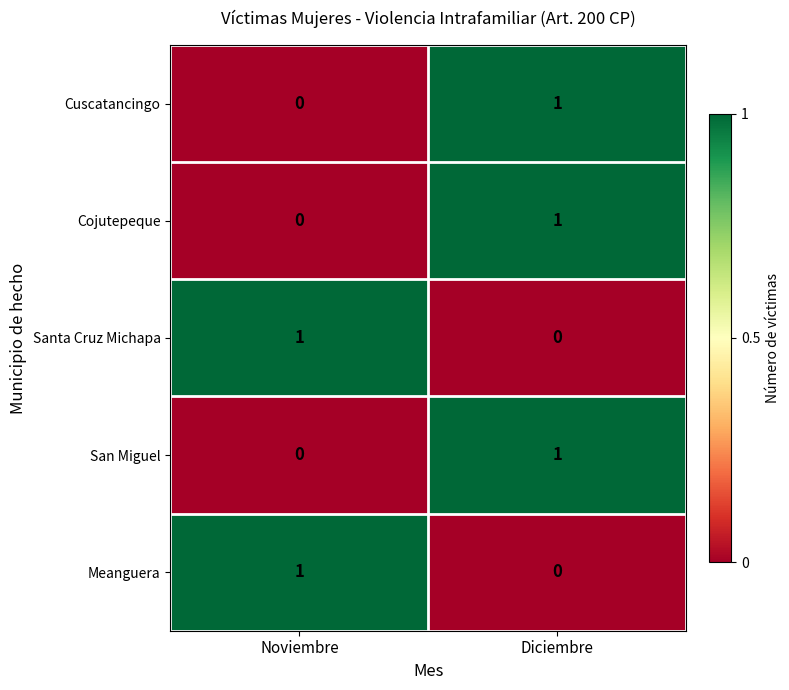

Which category has the lowest value in the Santa Cruz Michapa series?

Diciembre